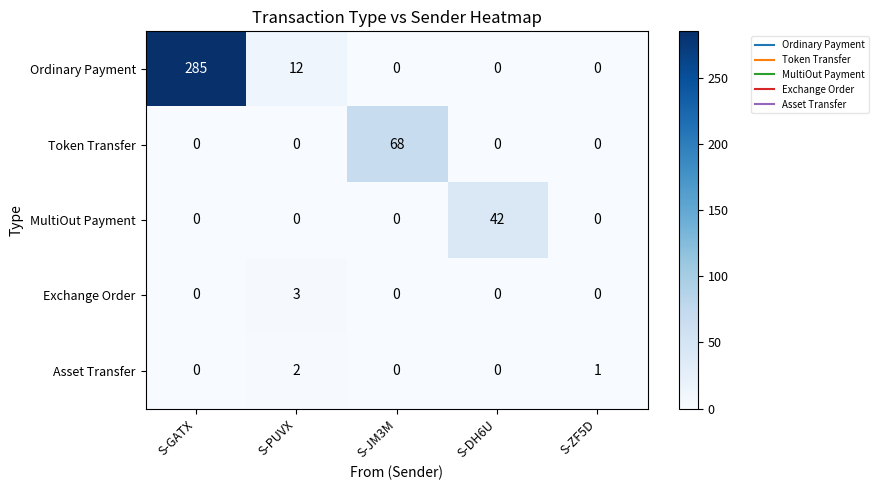

True or false: Exchange Order has a value of -2 at S-GATX.

False